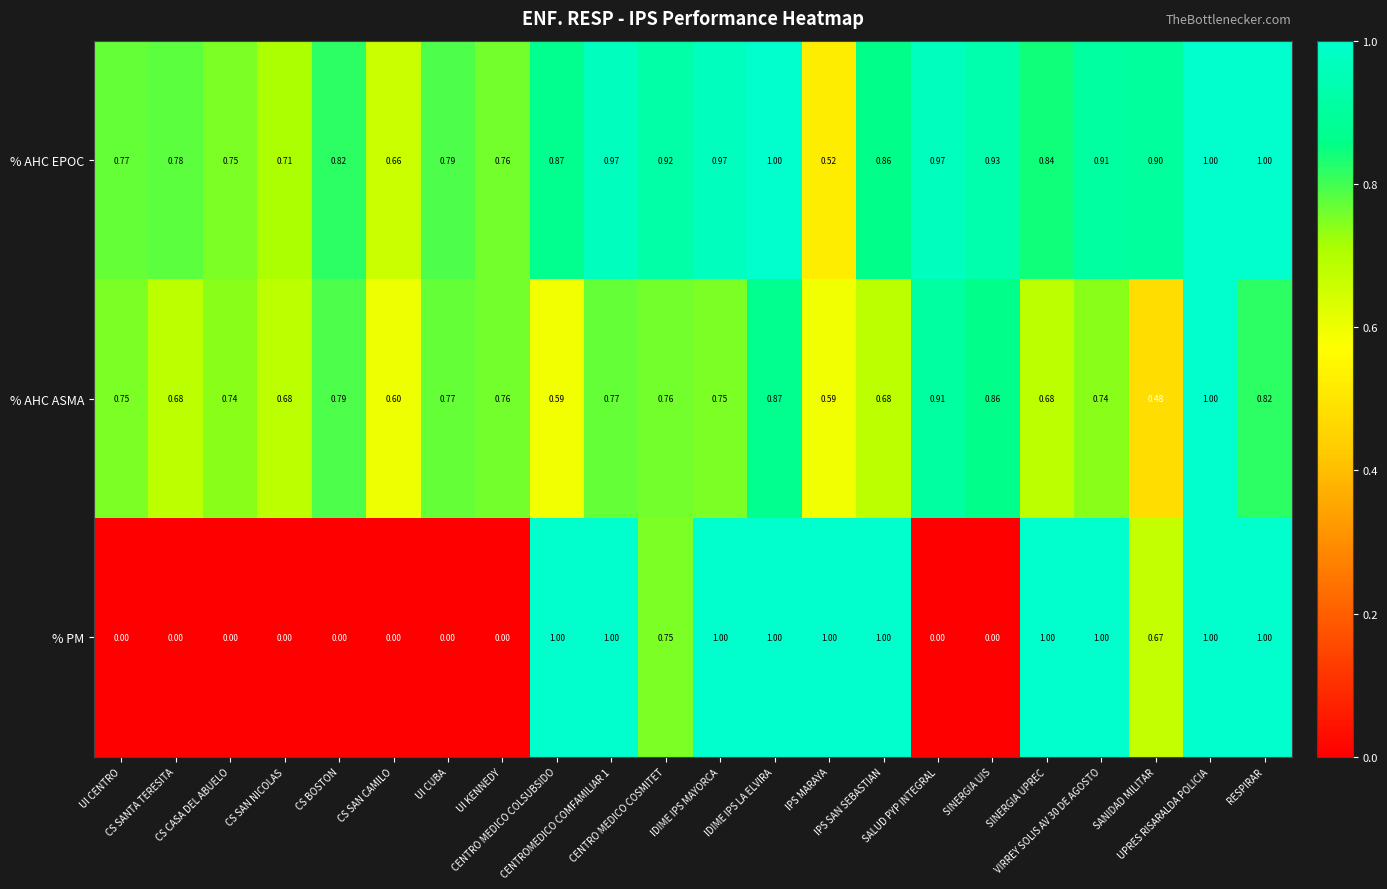

What is the spread (max minus min) of values at SANIDAD MILITAR?

0.4